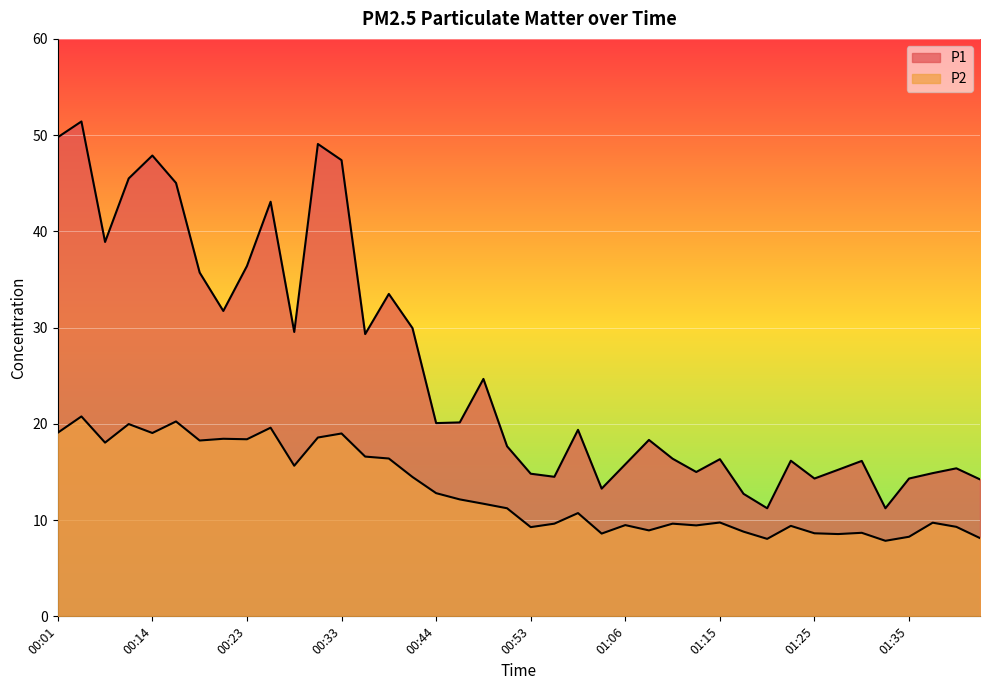

Where is the first local minimum for P1?

00:09